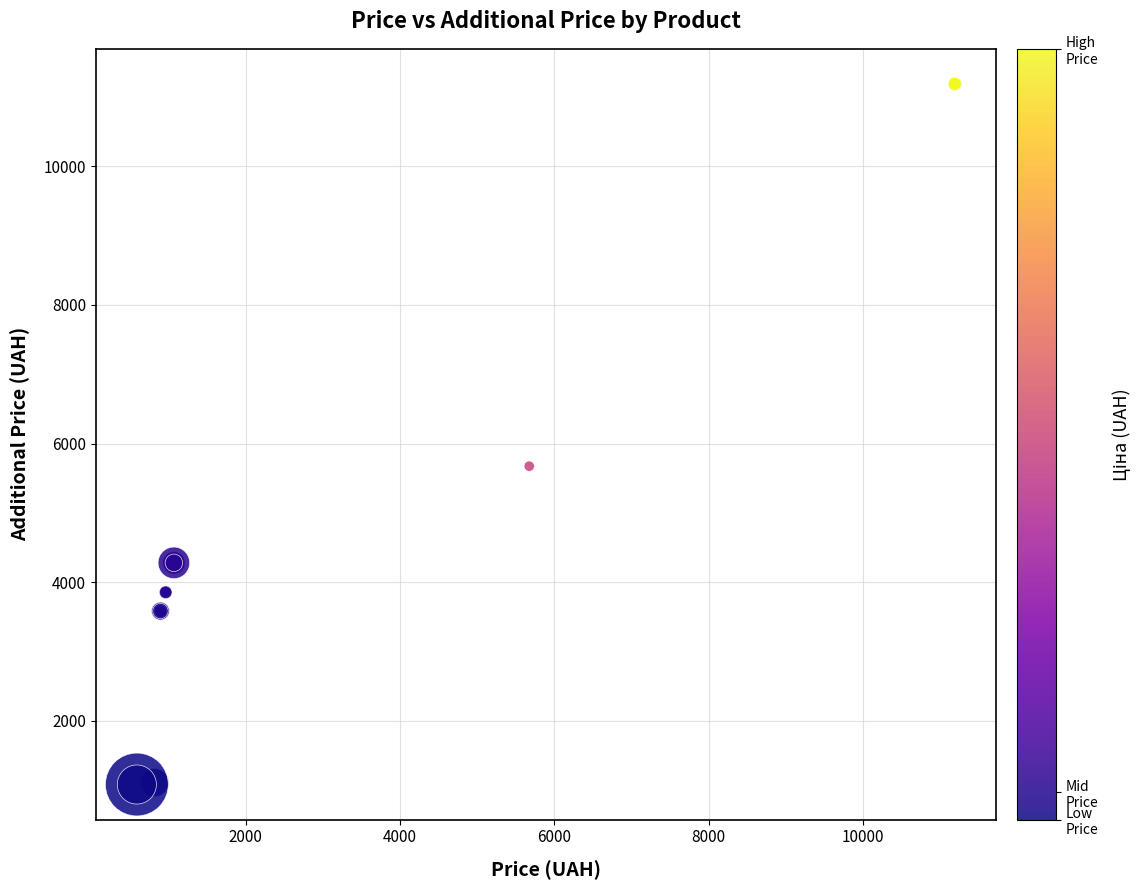

What Y value in the scatter plot is closest to 6134?

5673.8